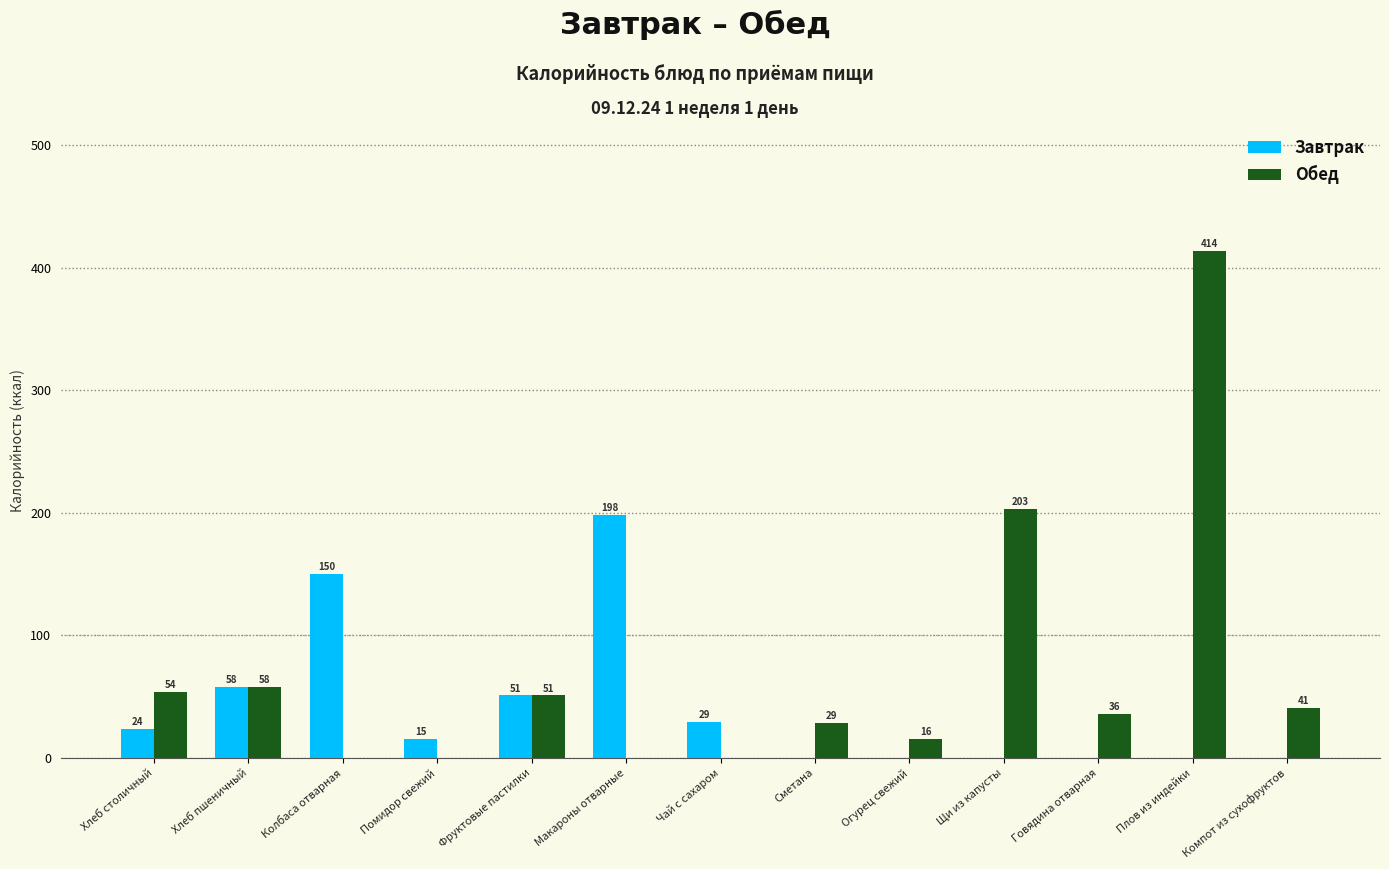

At which category is the sum across all series the highest?

Плов из индейки